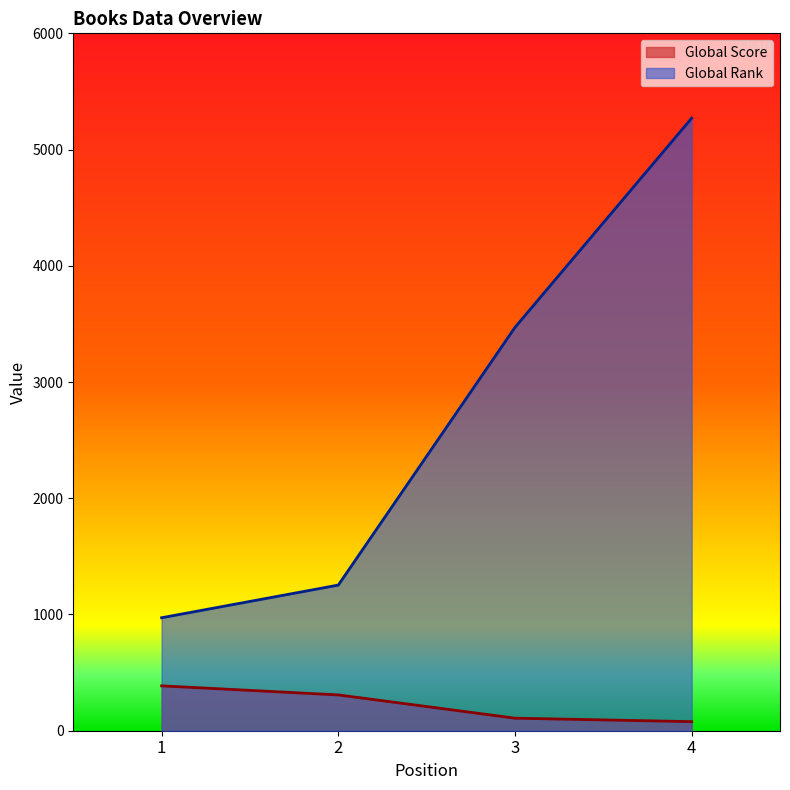

True or false: Global Score and Global Rank cross at least once.

False